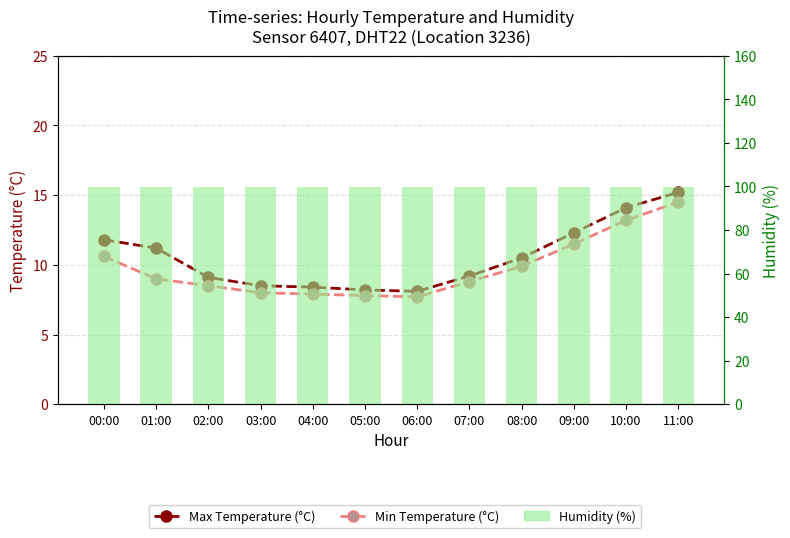

Which series has the largest range (max minus min)?

Max Temperature (°C)